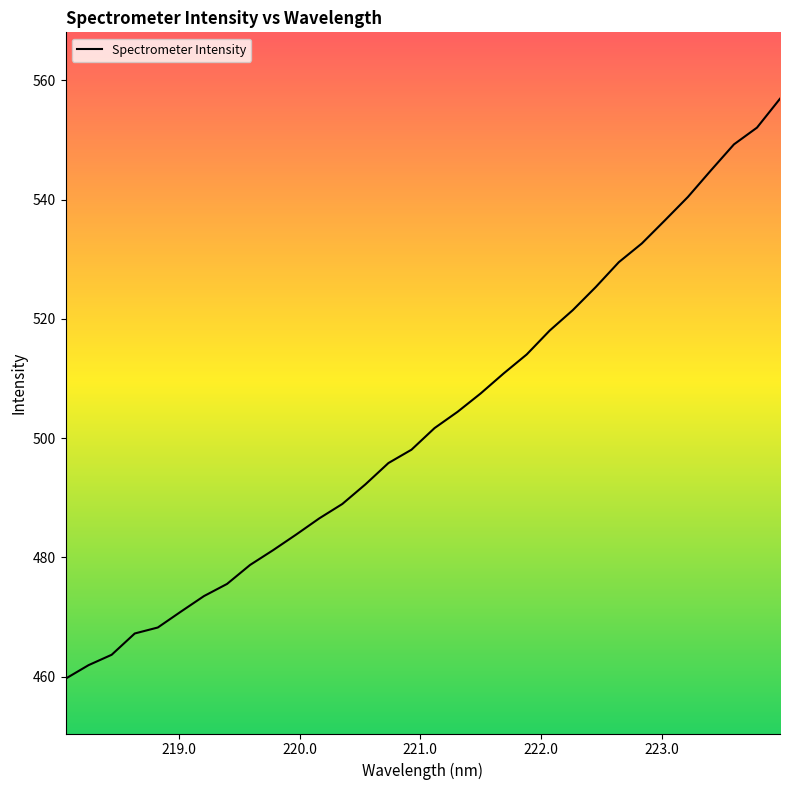

Count the number of categories in the chart.

32